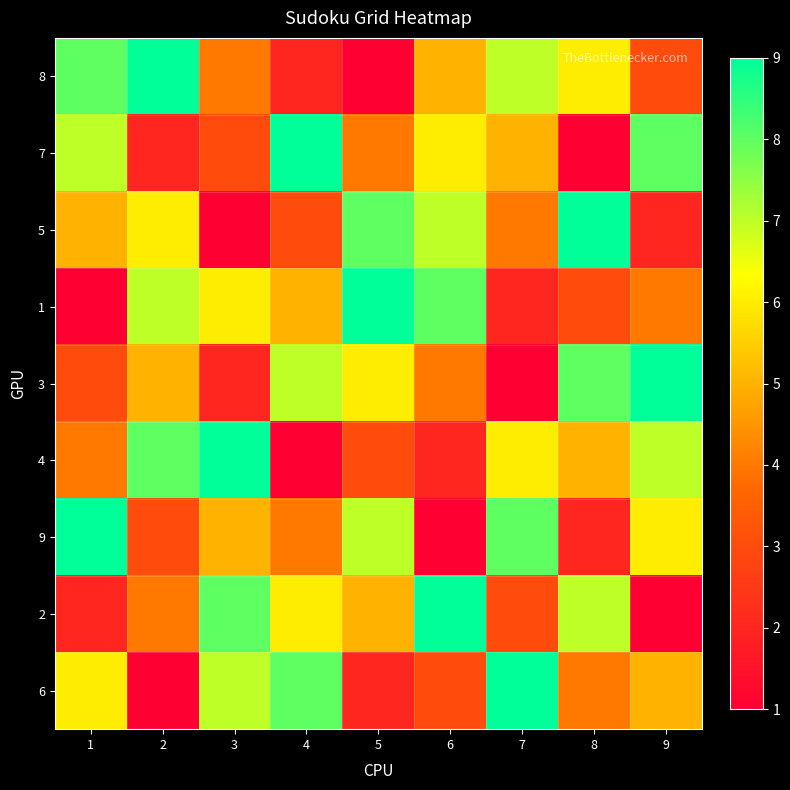

Count the number of categories in the chart.

9